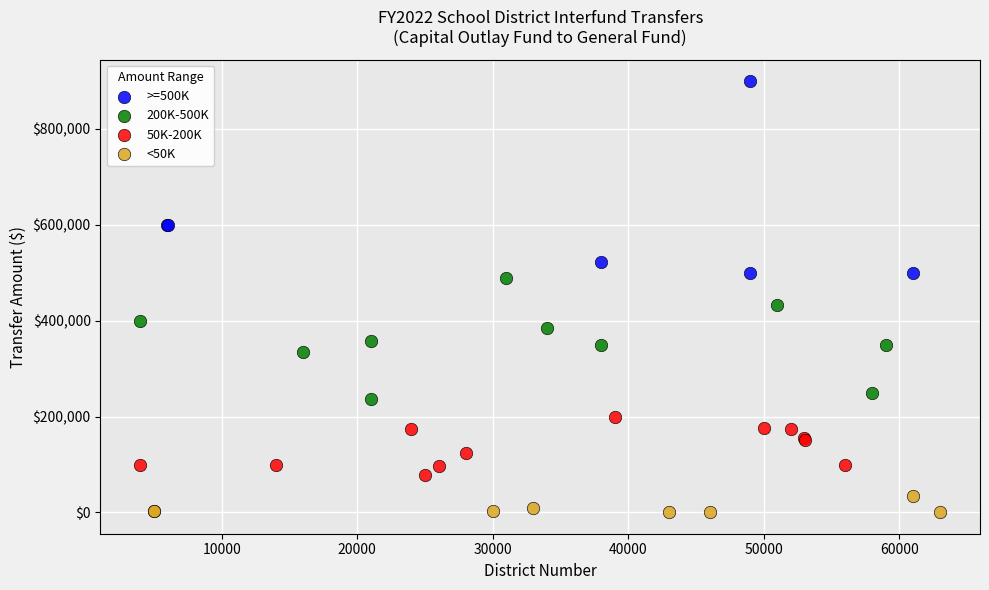

Which series reaches the minimum Y coordinate?

<50K